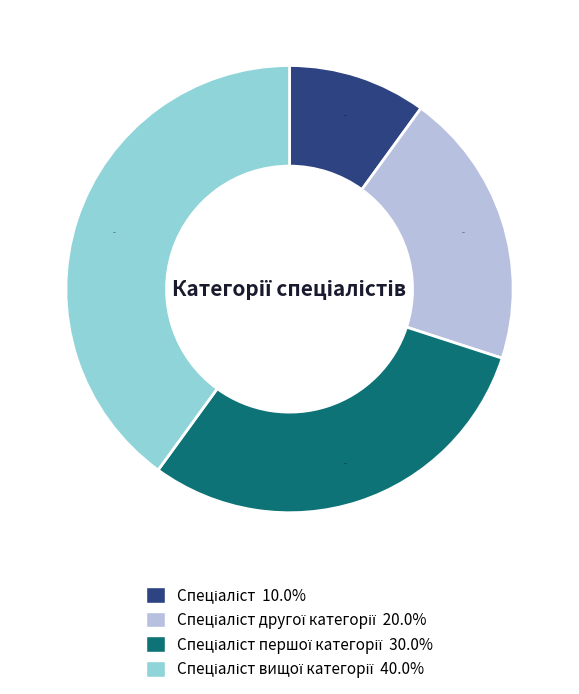

To the nearest percent, what is the average slice percentage?

25%